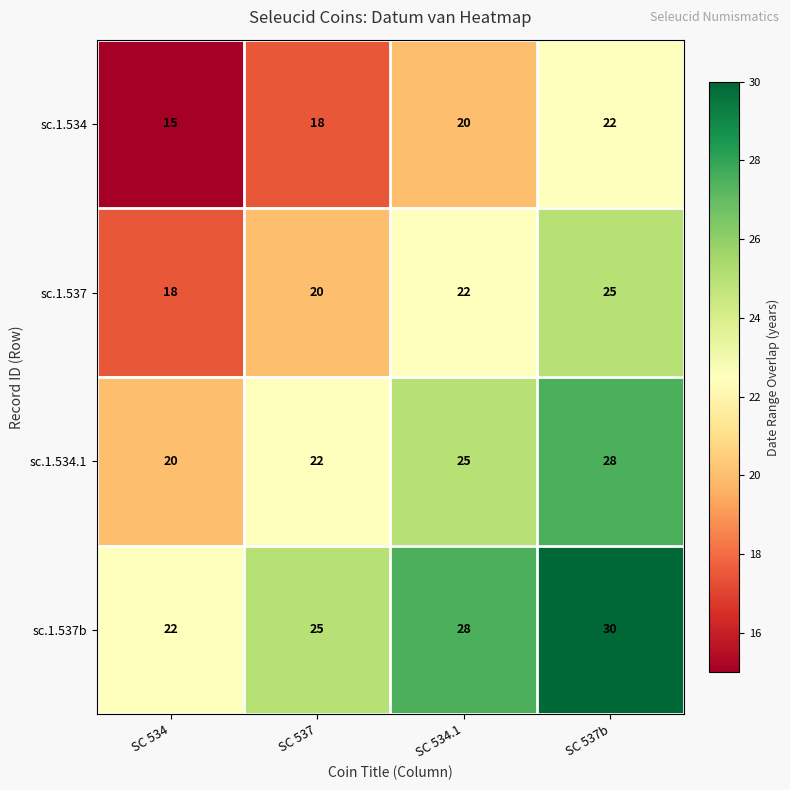

Which series has the largest total across all categories?

sc.1.537b